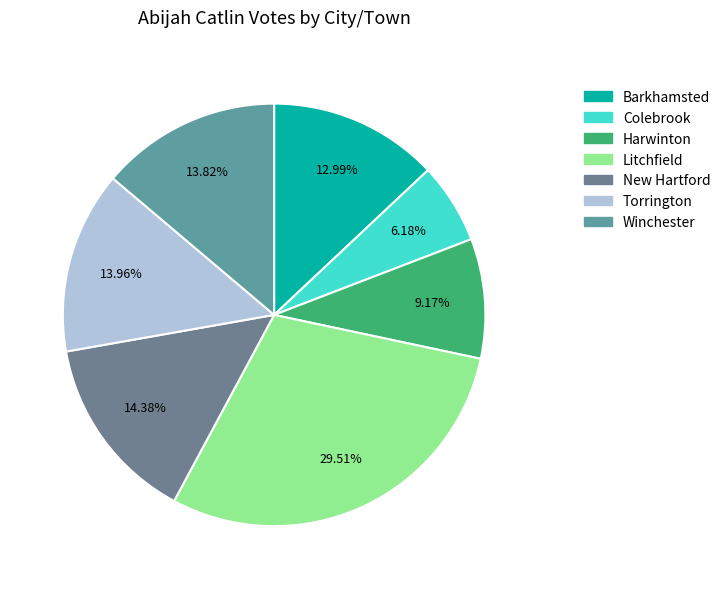

Rank the categories by value from lowest to highest.

Colebrook, Harwinton, Barkhamsted, Winchester, Torrington, New Hartford, Litchfield